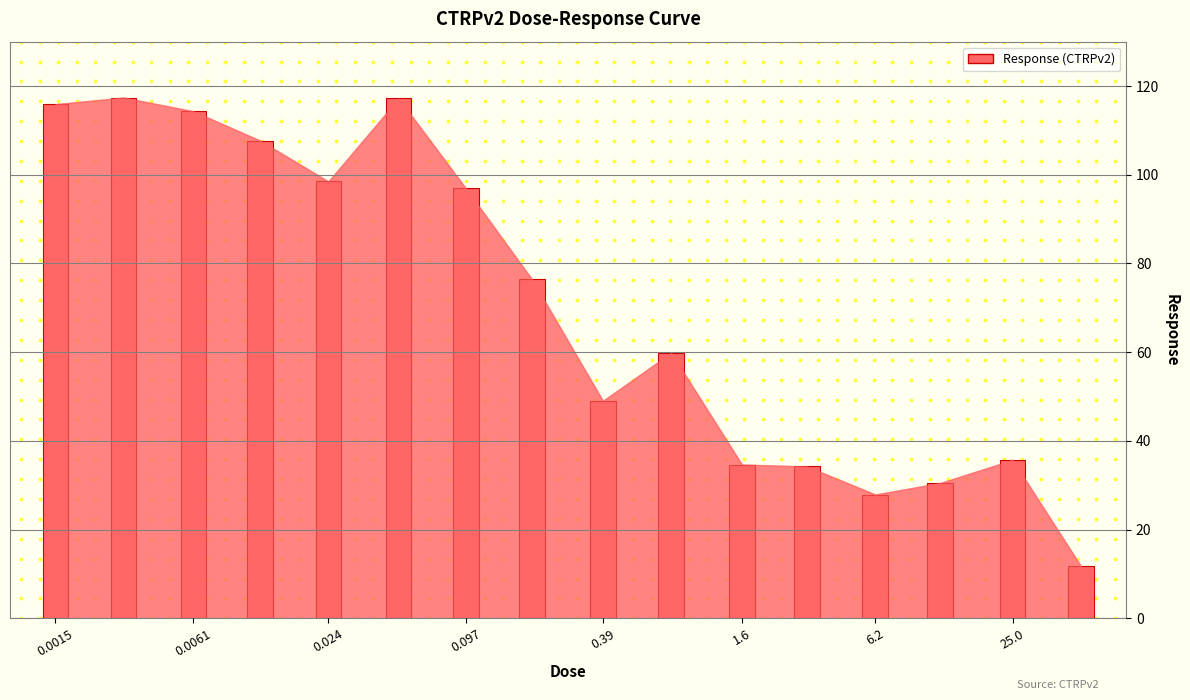

Which has a higher value, 0.0061 or 6.2?

0.0061